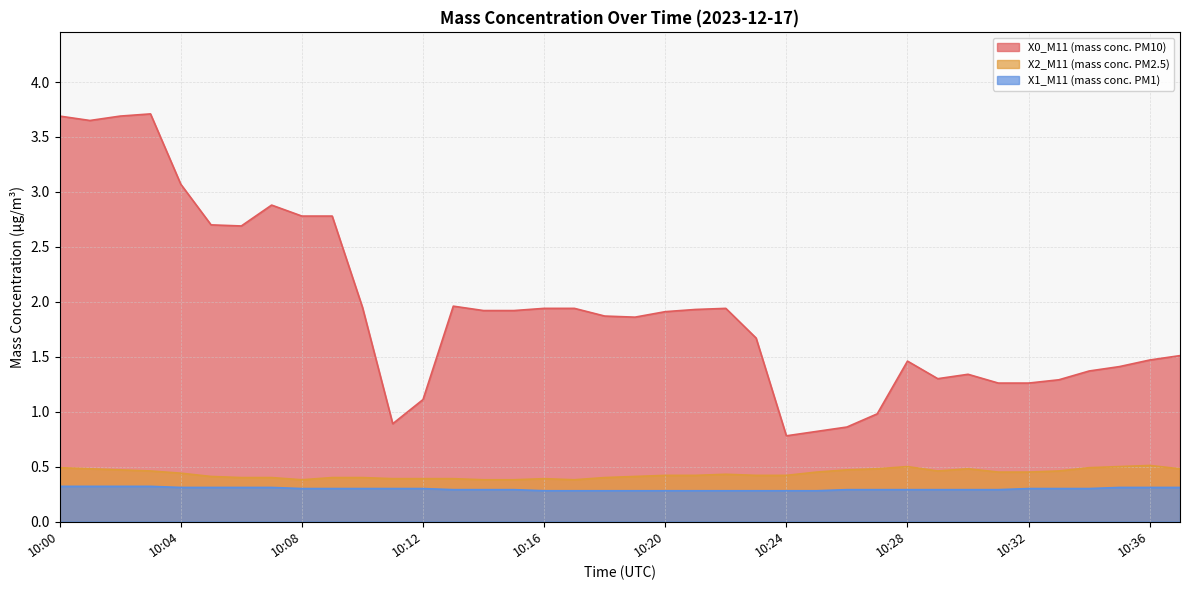

What is the maximum value for X2_M11 (mass conc. PM2.5)?

0.5